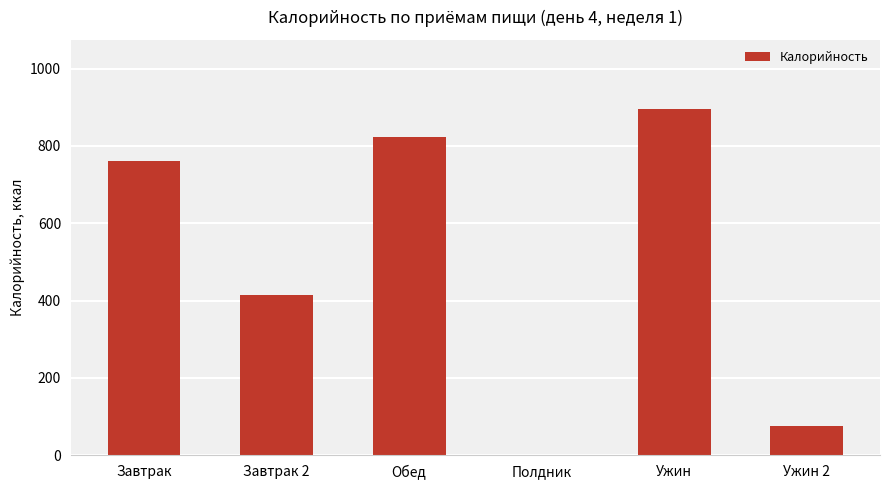

Approximately how many times larger is the value at Ужин compared to Завтрак 2?

2.2